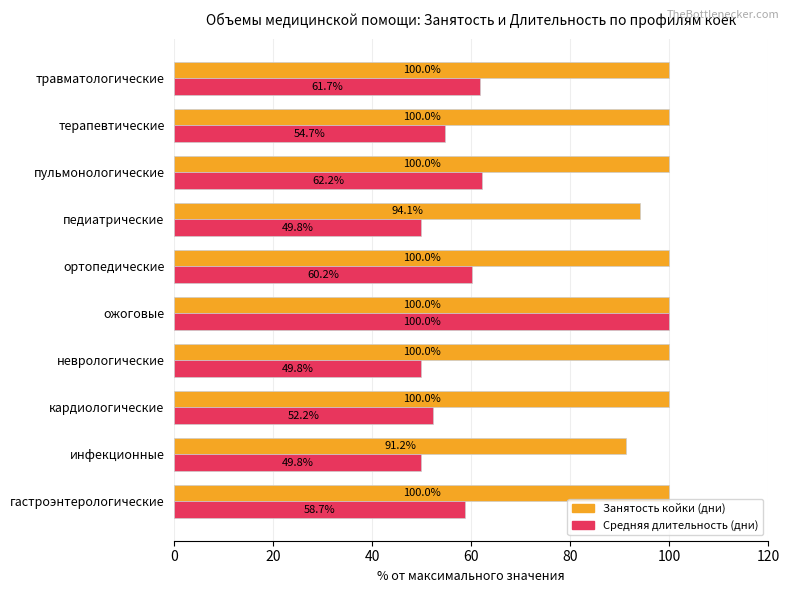

What is the spread (max minus min) of values at пульмонологические?

37.8